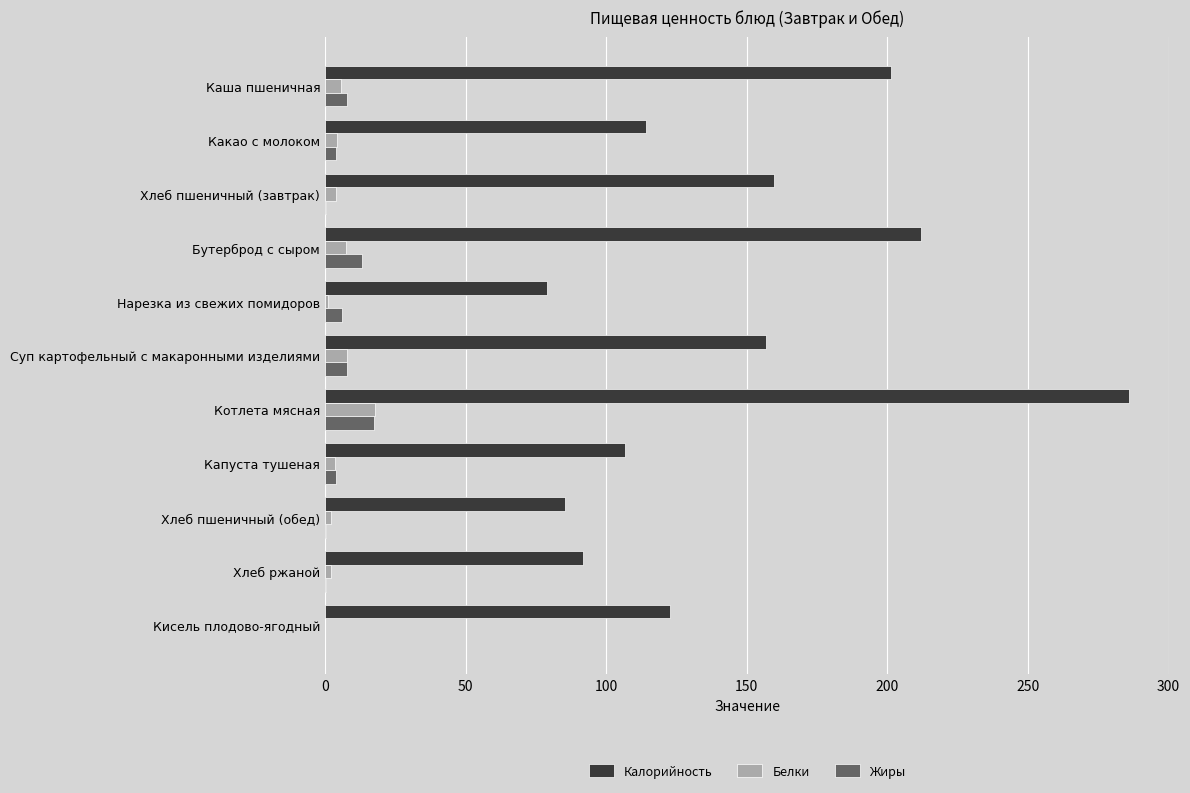

At which category is the sum across all series the highest?

Котлета мясная